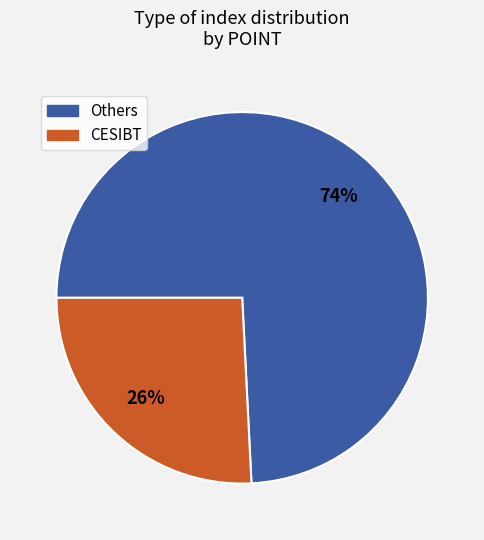

To the nearest percent, what is the difference between the largest and smallest slice percentages?

48%